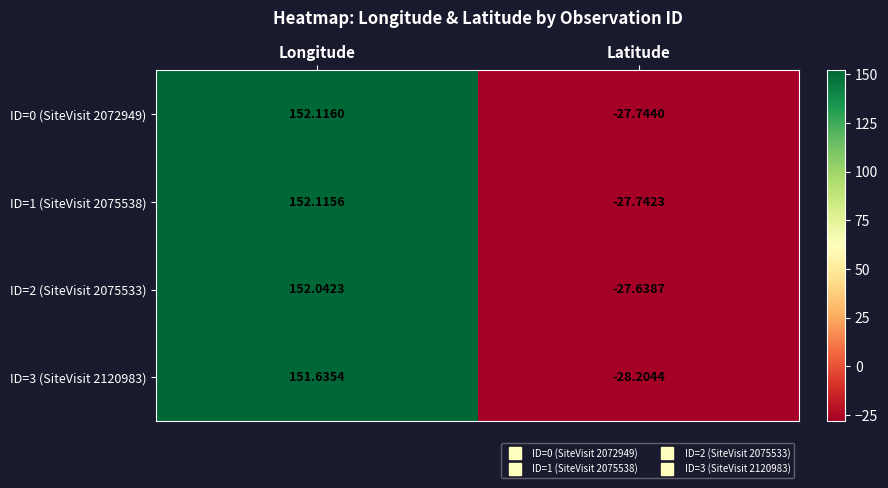

What is the spread (max minus min) of values at Latitude?

0.6